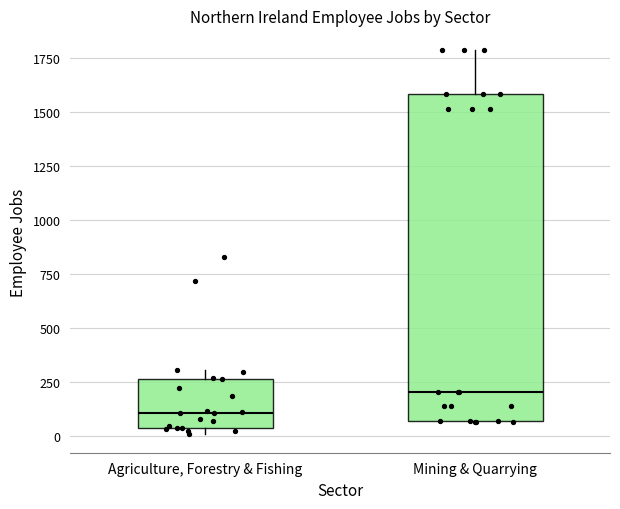

Where is the lower edge of the box for Agriculture, Forestry & Fishing on the y-axis? The values are not printed on the chart, so give them approximately, as read against the axis.

50